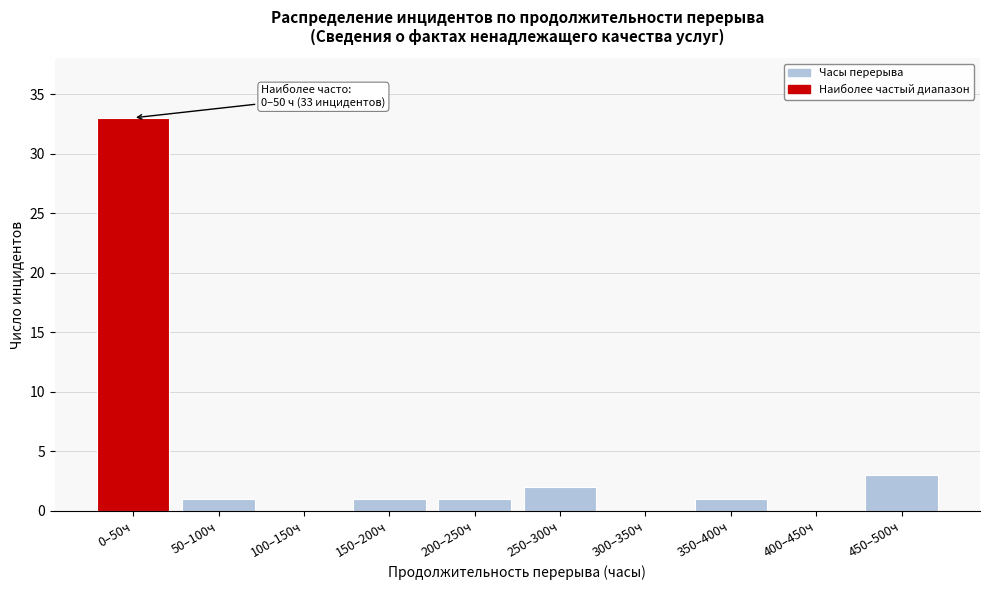

Reading left to right, list all the values displayed in this chart.

0–50ч=33	50–100ч=1	100–150ч=0	150–200ч=1	200–250ч=1	250–300ч=2	300–350ч=0	350–400ч=1	400–450ч=0	450–500ч=3